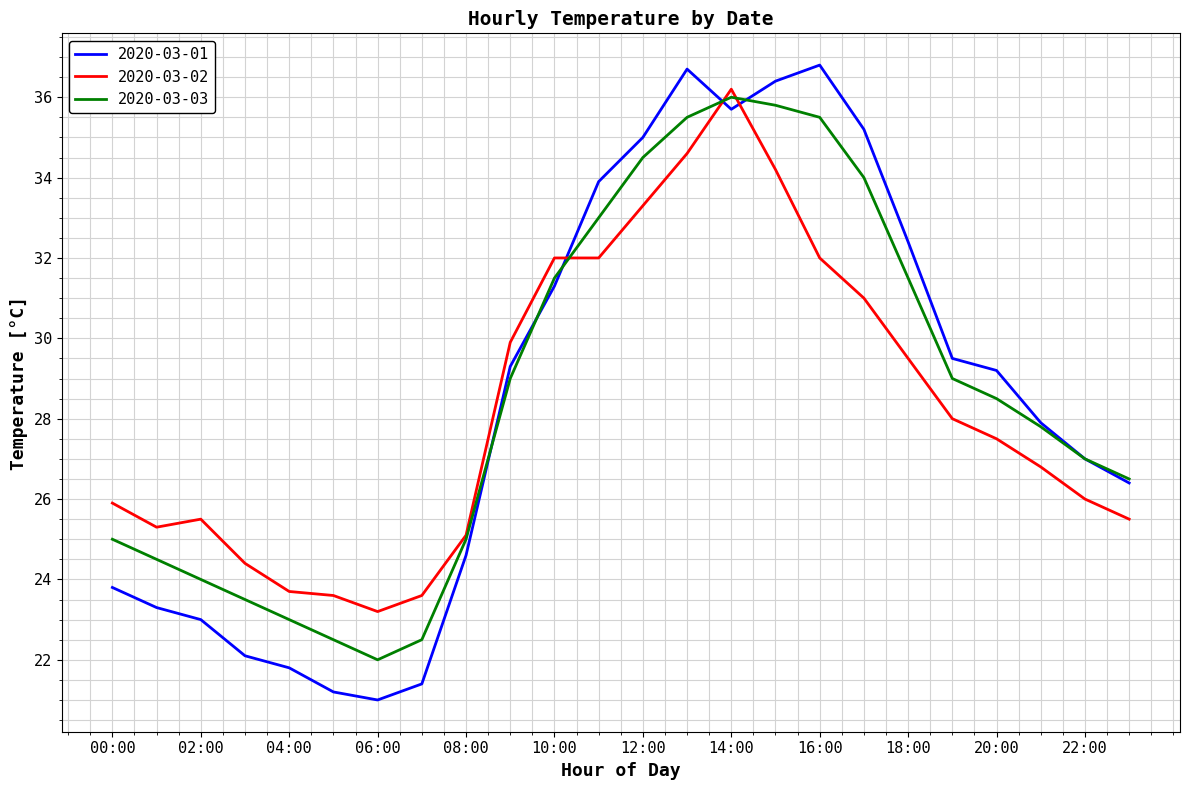

What is the smallest value displayed?

21.0